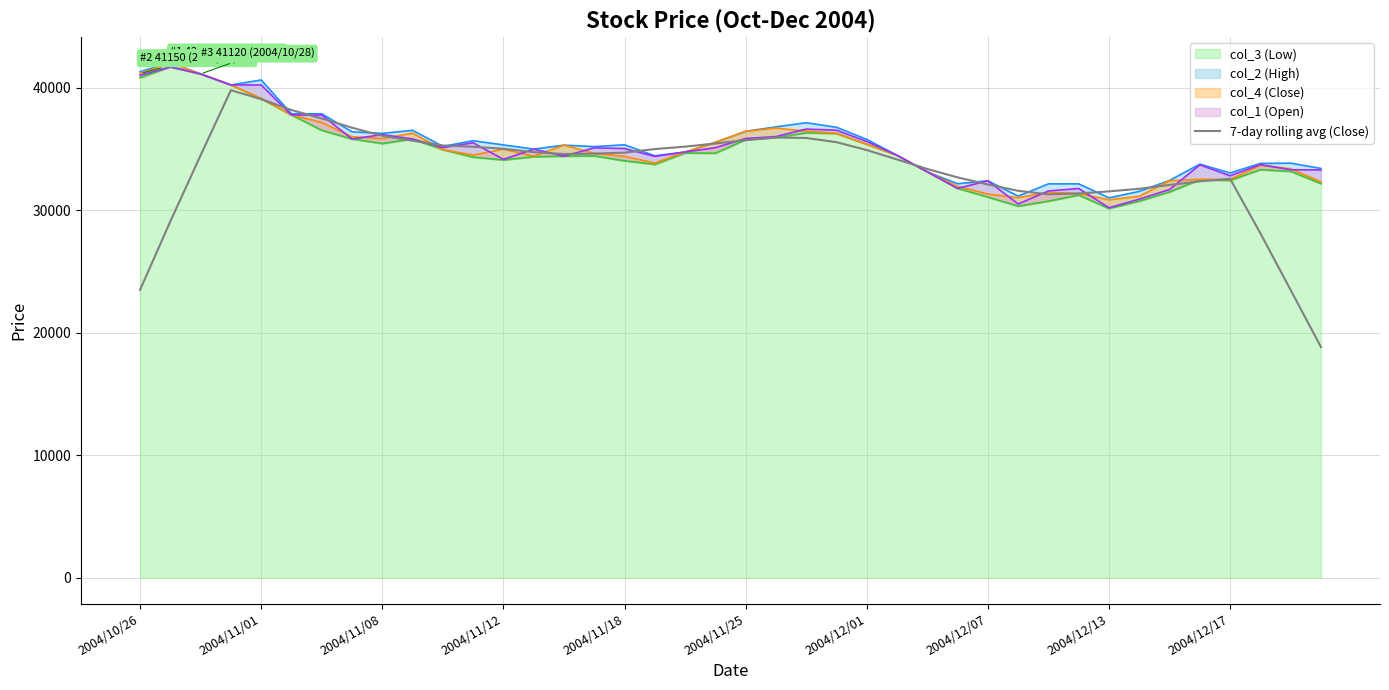

True or false: the data shows 55116.4 at 2004/12/13.

False